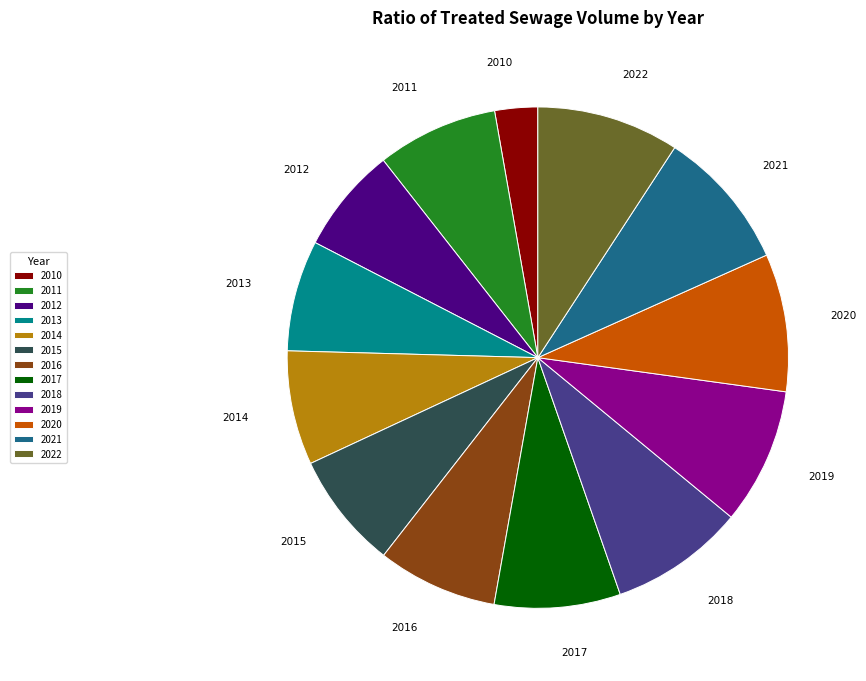

Does any single category account for the majority?

No